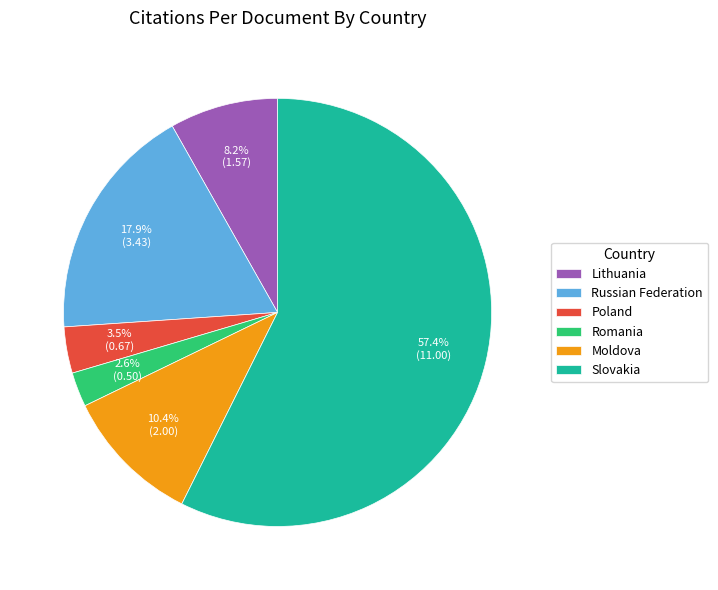

What percentage is the Lithuania slice, to the nearest percent?

8%